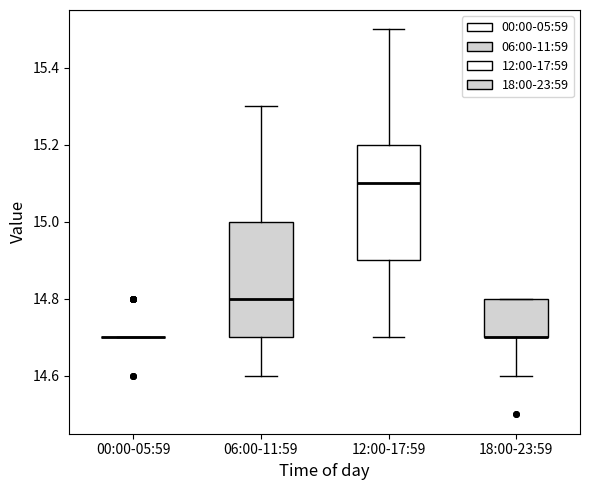

Reading left to right, transcribe this box plot: for each box, give where its median line is, the range the box spans, and where its two whiskers end, as read against the y-axis. The values are not printed on the chart, so give them approximately, as read against the axis.

00:00-05:59: box collapsed to a line at 14.7, whiskers 14.7 to 14.7
06:00-11:59: median 14.8, box 14.7 to 15.0, whiskers 14.6 to 15.3
12:00-17:59: median 15.1, box 14.9 to 15.2, whiskers 14.7 to 15.5
18:00-23:59: median 14.7 (drawn on the box's lower edge), box 14.7 to 14.8, whiskers 14.6 to 14.8